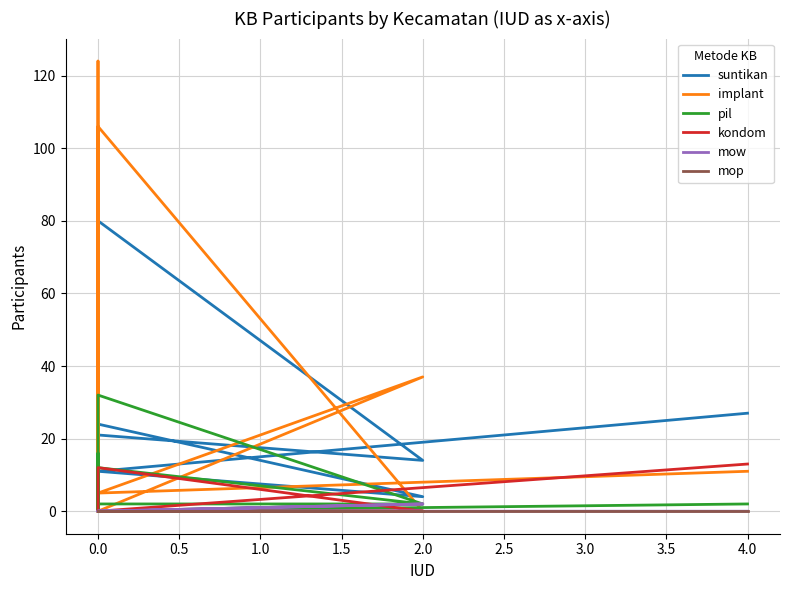

True or false: mop has more than 1 points higher than both neighbors.

False